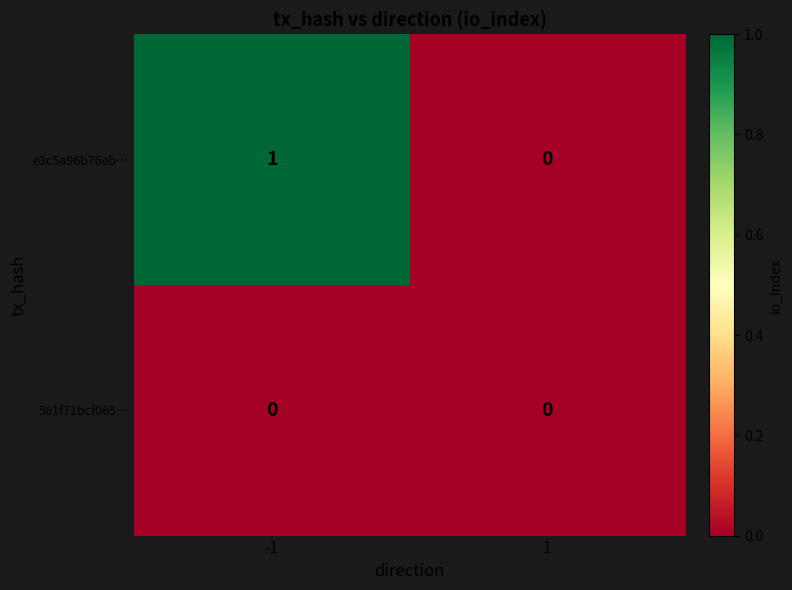

Rank the series by their average value, from lowest to highest.

561f71bcf065…, e3c5a96b76eb…